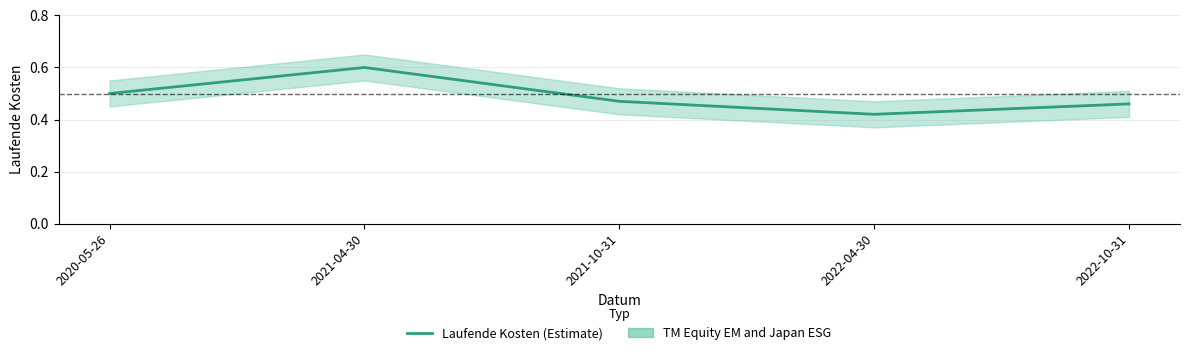

What is the sum of all values?

2.5